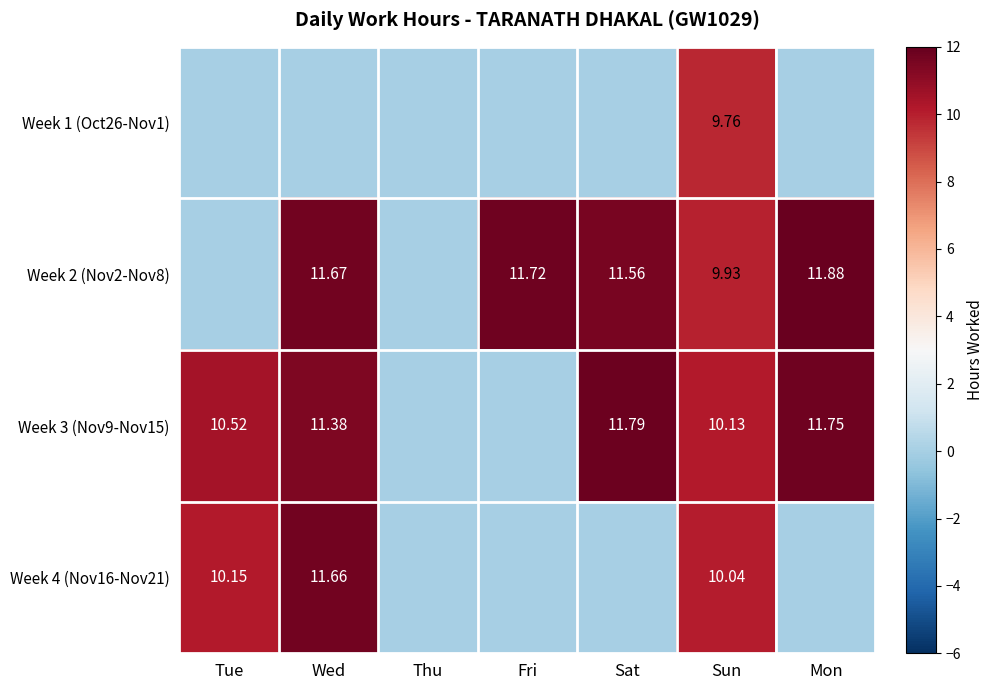

Is the value of Week 3 (Nov9-Nov15) at Sun greater than the value of Week 2 (Nov2-Nov8) at Wed?

No